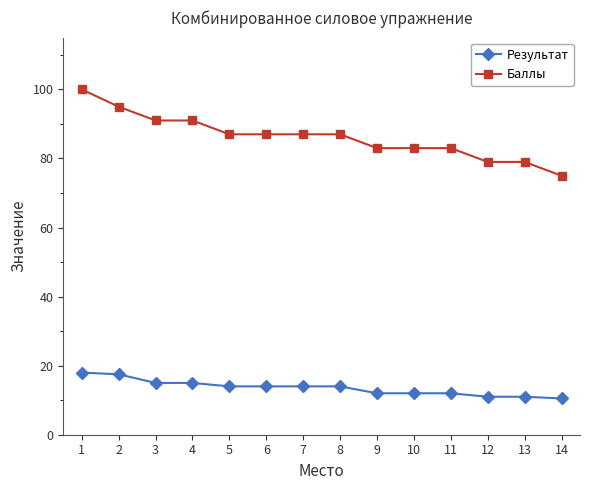

Reading left to right, transcribe all the data shown in this chart.

Результат: 18.0	17.5	15.0	15.0	14.0	14.0	14.0	14.0	12.0	12.0	12.0	11.0	11.0	10.5
Баллы: 100.0	95.0	91.0	91.0	87.0	87.0	87.0	87.0	83.0	83.0	83.0	79.0	79.0	75.0